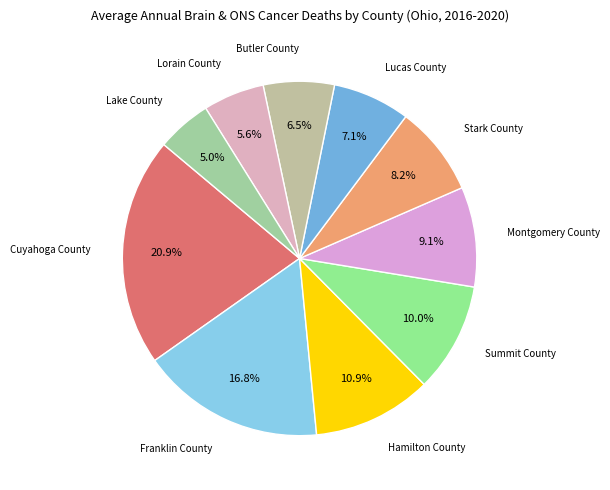

What is the ratio of the value at Hamilton County to the value at Summit County?

1.1